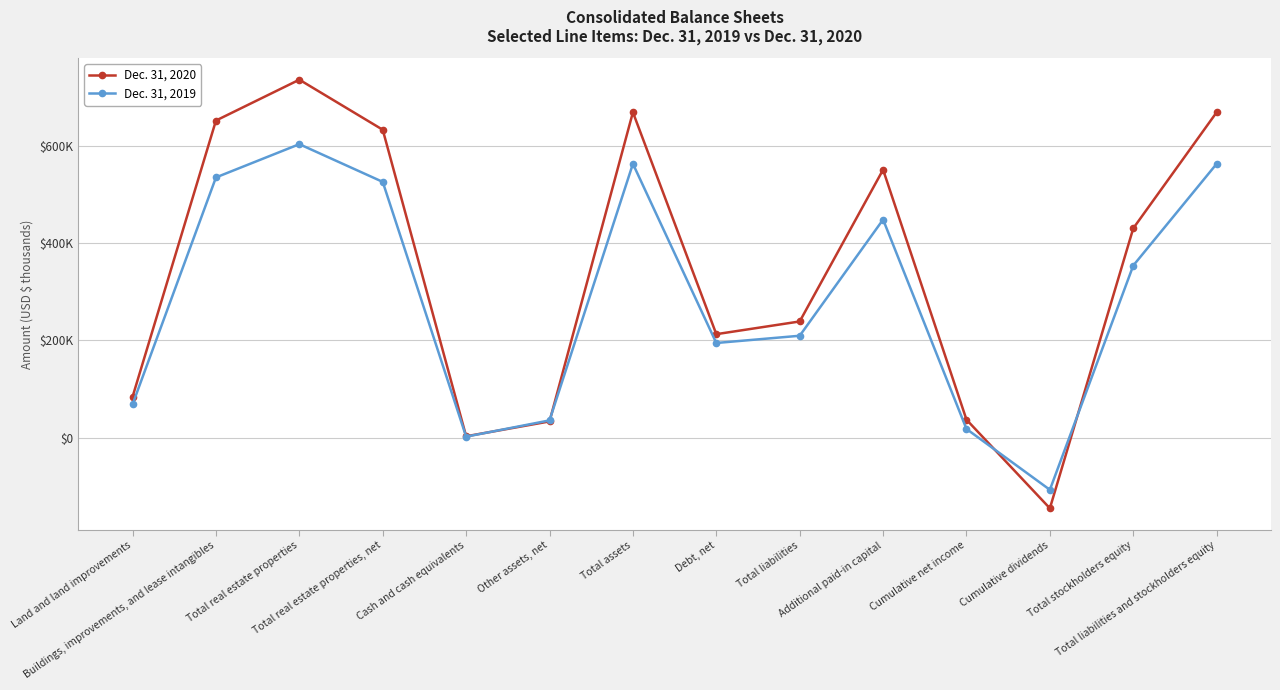

After their last crossing, which series has the higher values: Dec. 31, 2019 or Dec. 31, 2020?

Dec. 31, 2020